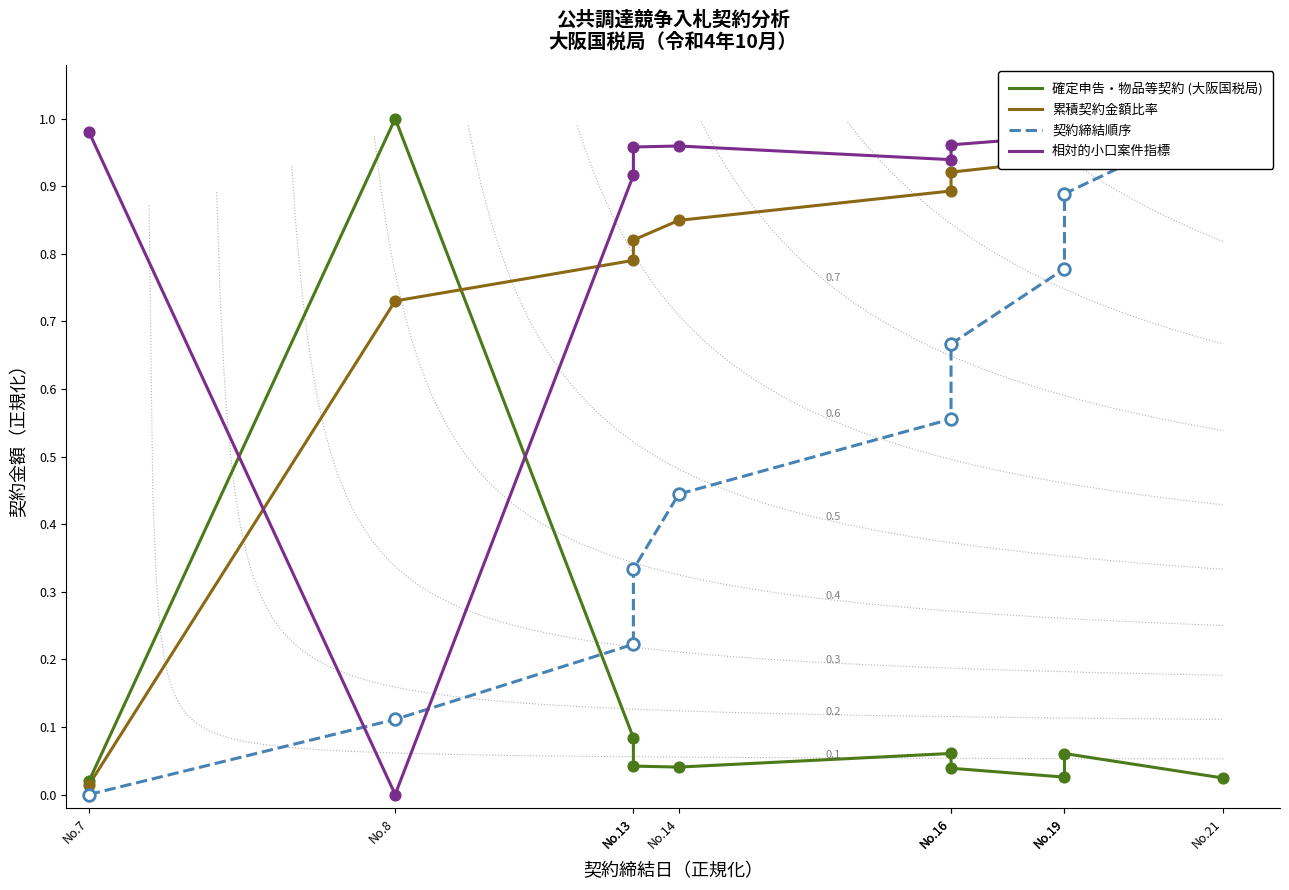

Is the value of 確定申告・物品等契約 (大阪国税局) at No.21 greater than the value of 累積契約金額比率 at No.14?

No